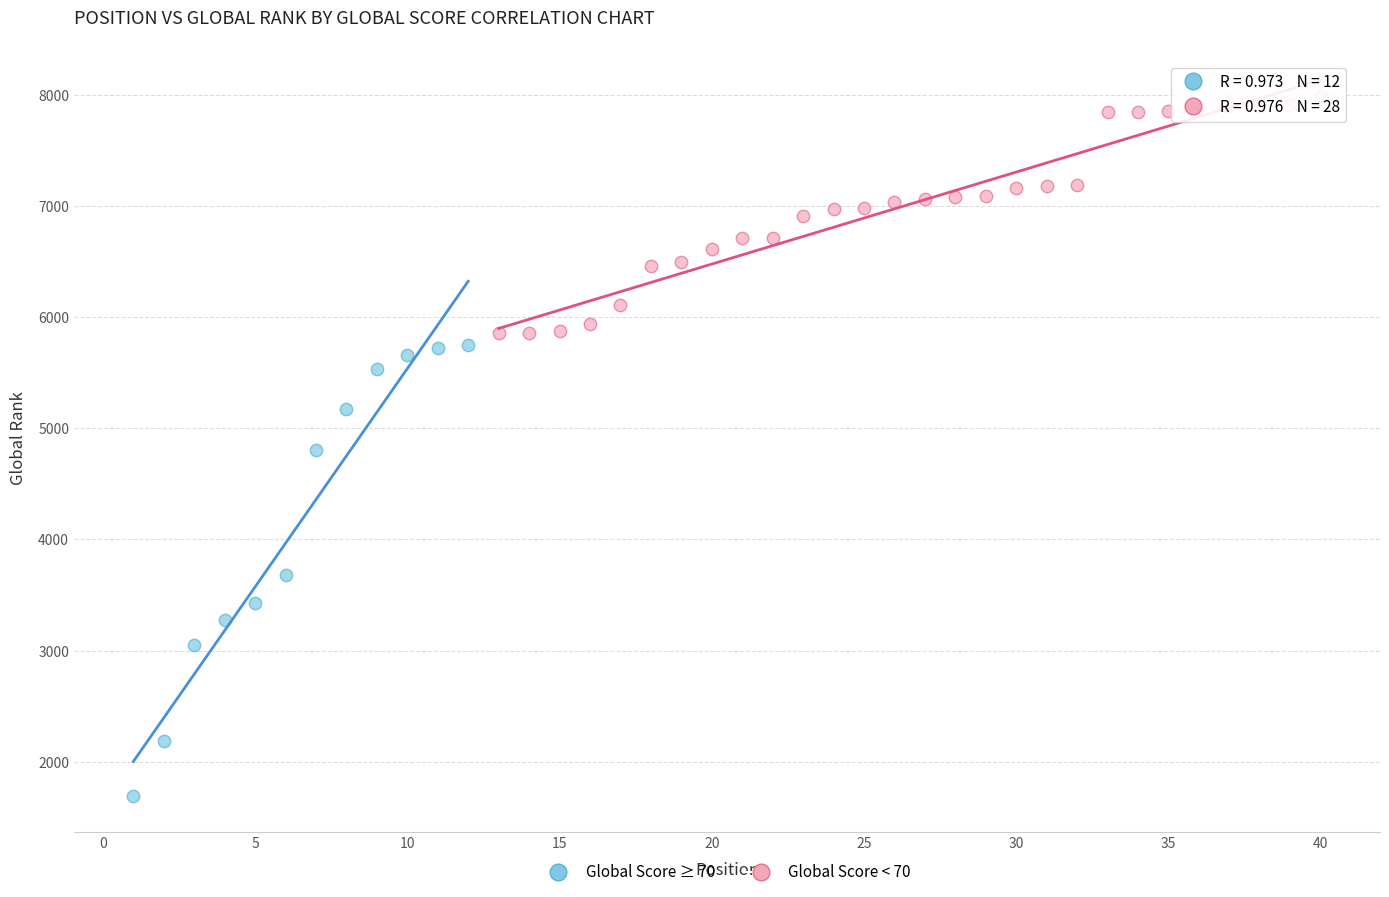

Which series has the widest spread of Y values?

Global Score ≥ 70